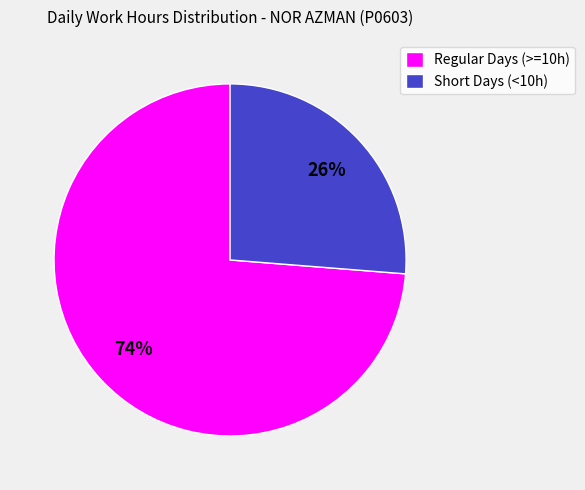

Rank the categories by value from highest to lowest.

Regular Days (>=10h), Short Days (<10h)